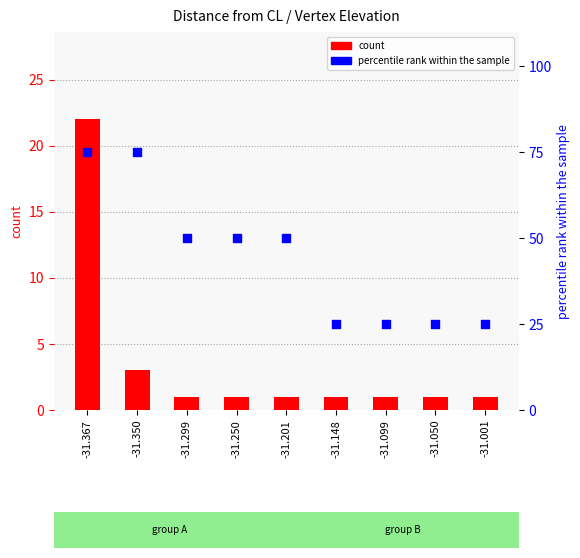

Which series reaches the minimum Y coordinate?

count